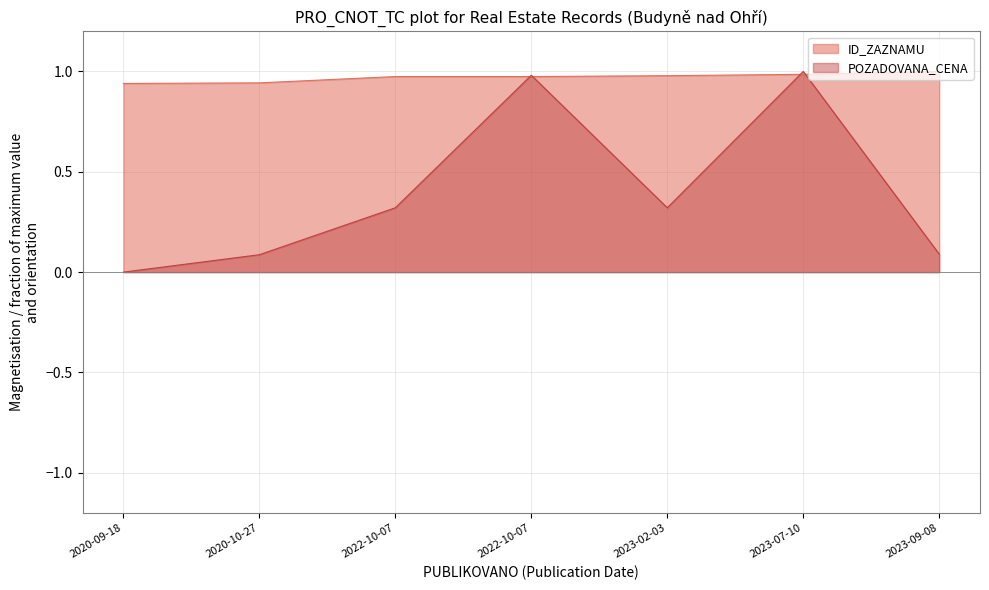

Reading right to left, extract all data points from this chart.

ID_ZAZNAMU: 2023-09-08=1.0	2023-07-10=1.0	2023-02-03=1.0	2022-10-07=1.0	2022-10-07=1.0	2020-10-27=0.9	2020-09-18=0.9
POZADOVANA_CENA: 2023-09-08=0.1	2023-07-10=1.0	2023-02-03=0.3	2022-10-07=1.0	2022-10-07=0.3	2020-10-27=0.1	2020-09-18=0.0